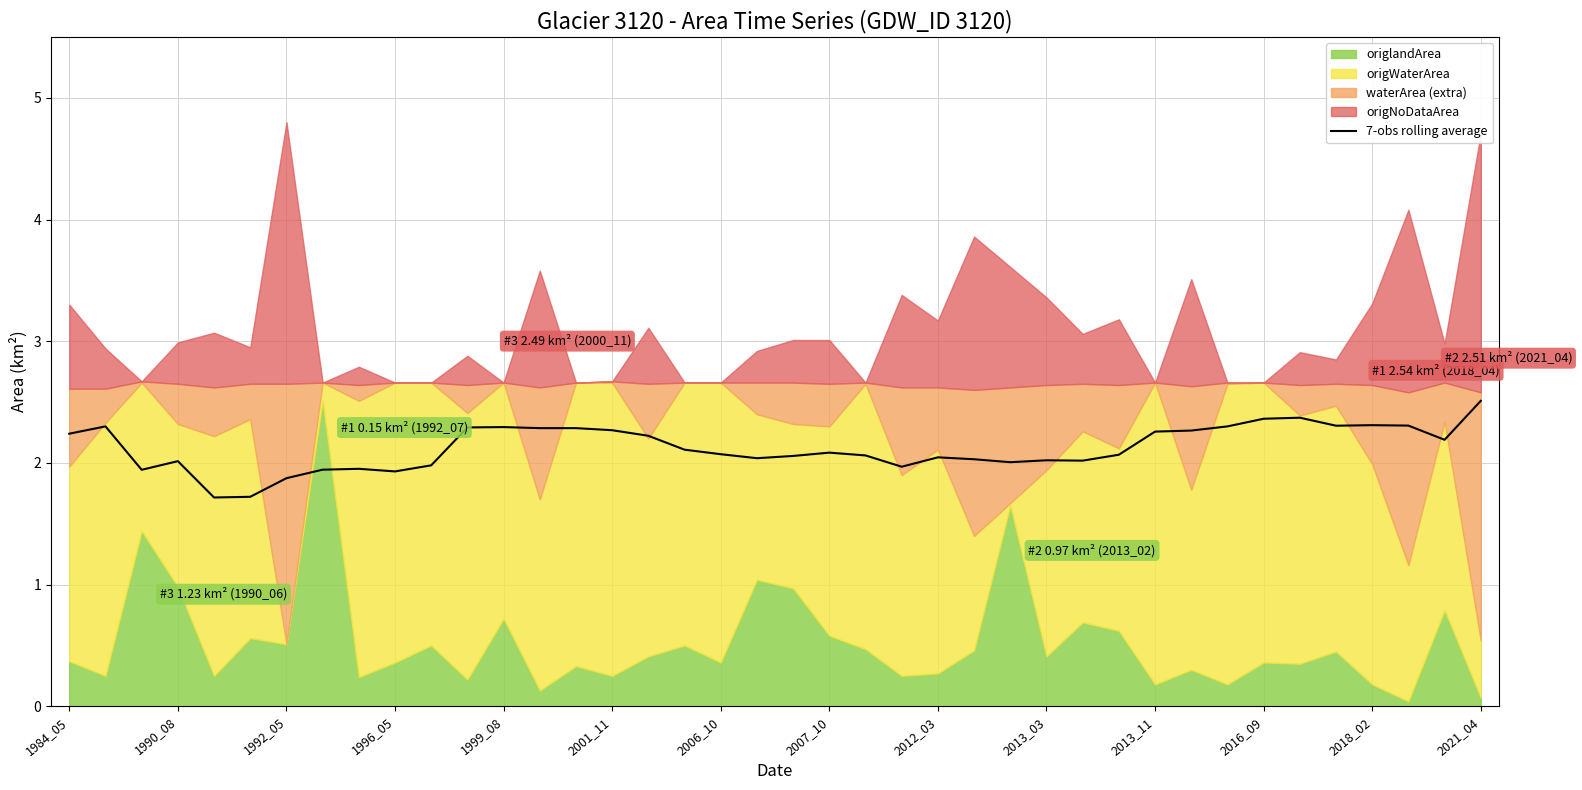

Is it true that 7-obs rolling average equals 1.9 at 1992_05?

True